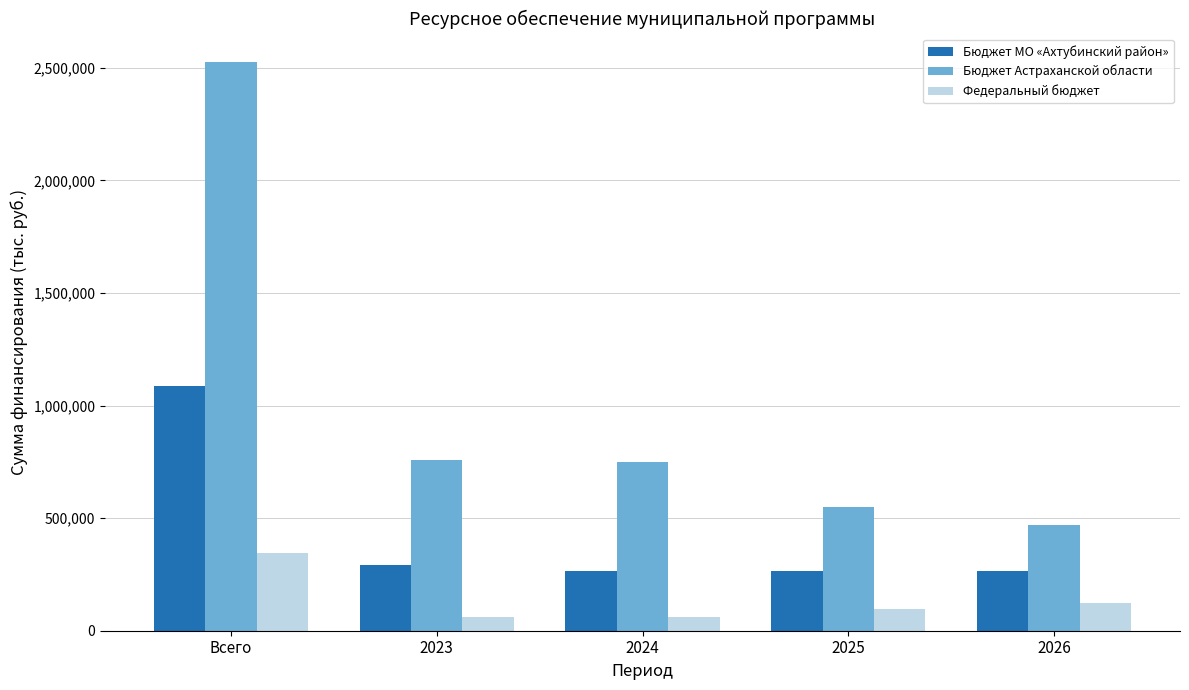

What is the value of the Федеральный бюджет bar at the 4th from the left?

97791.3